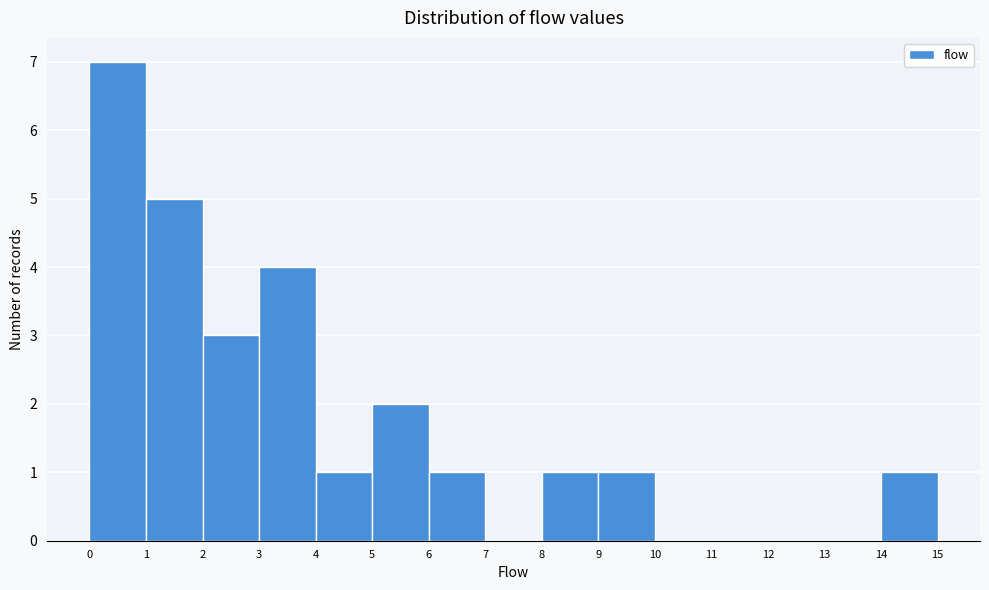

What is the height of the bar covering 1 to 2 on the x-axis? The values are not printed on the chart, so give them approximately, as read against the axis.

5